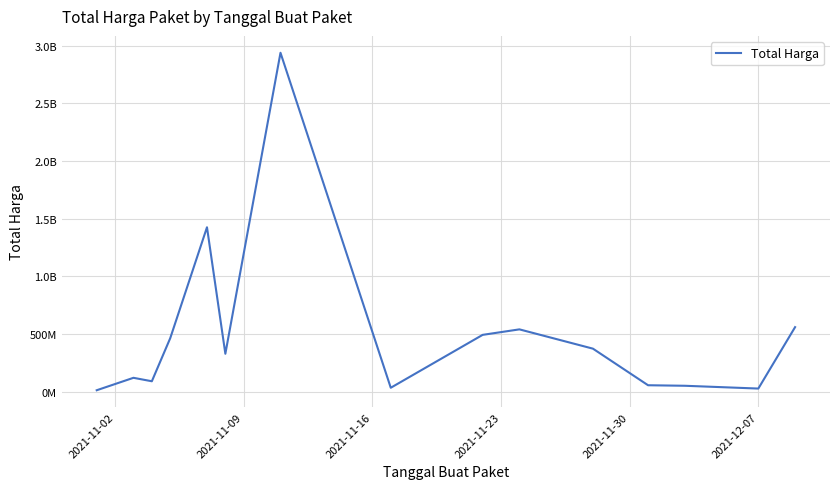

What is the sum of all values?

7518497085